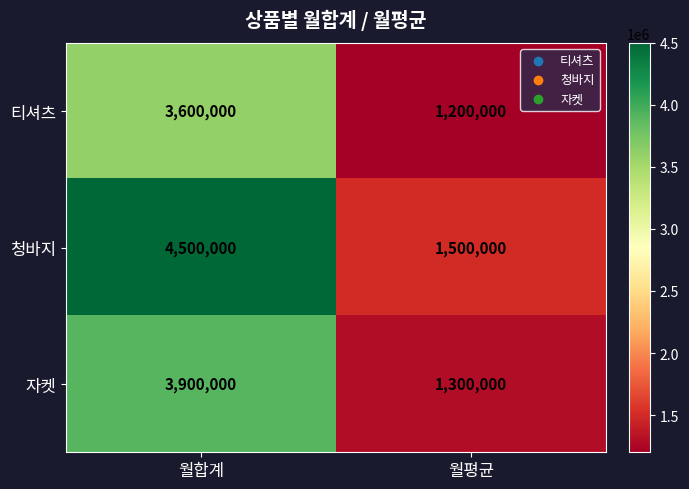

True or false: 티셔츠 has a value of 554428 at 월평균.

False